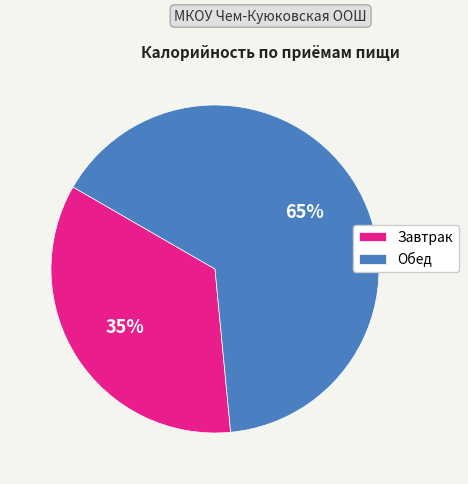

To the nearest percent, what is the difference between the Завтрак and Обед slice percentages?

30%